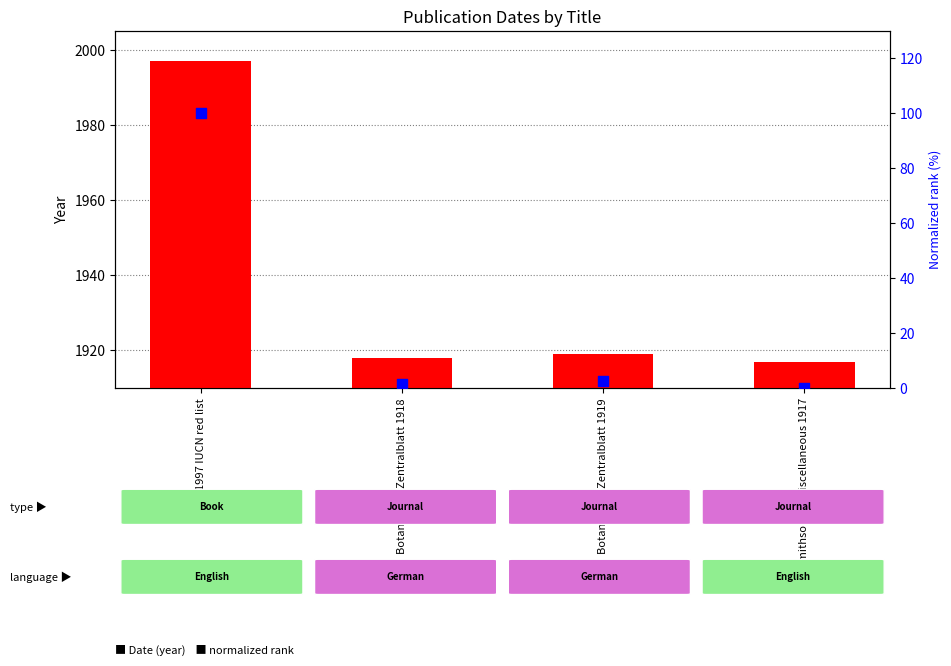

At which category is the sum across all series the highest?

1997 IUCN red list